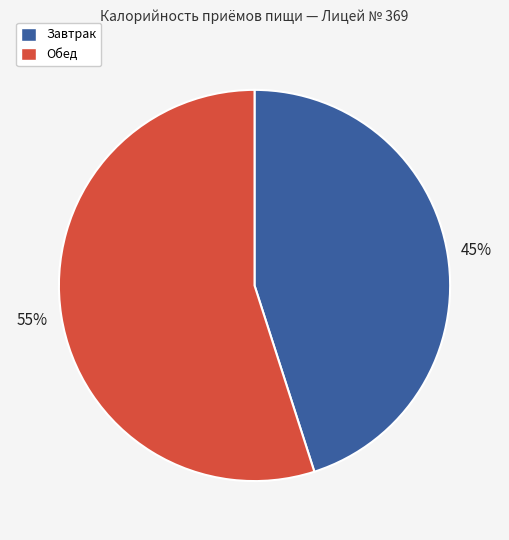

Between Завтрак and Обед, which is larger?

Обед